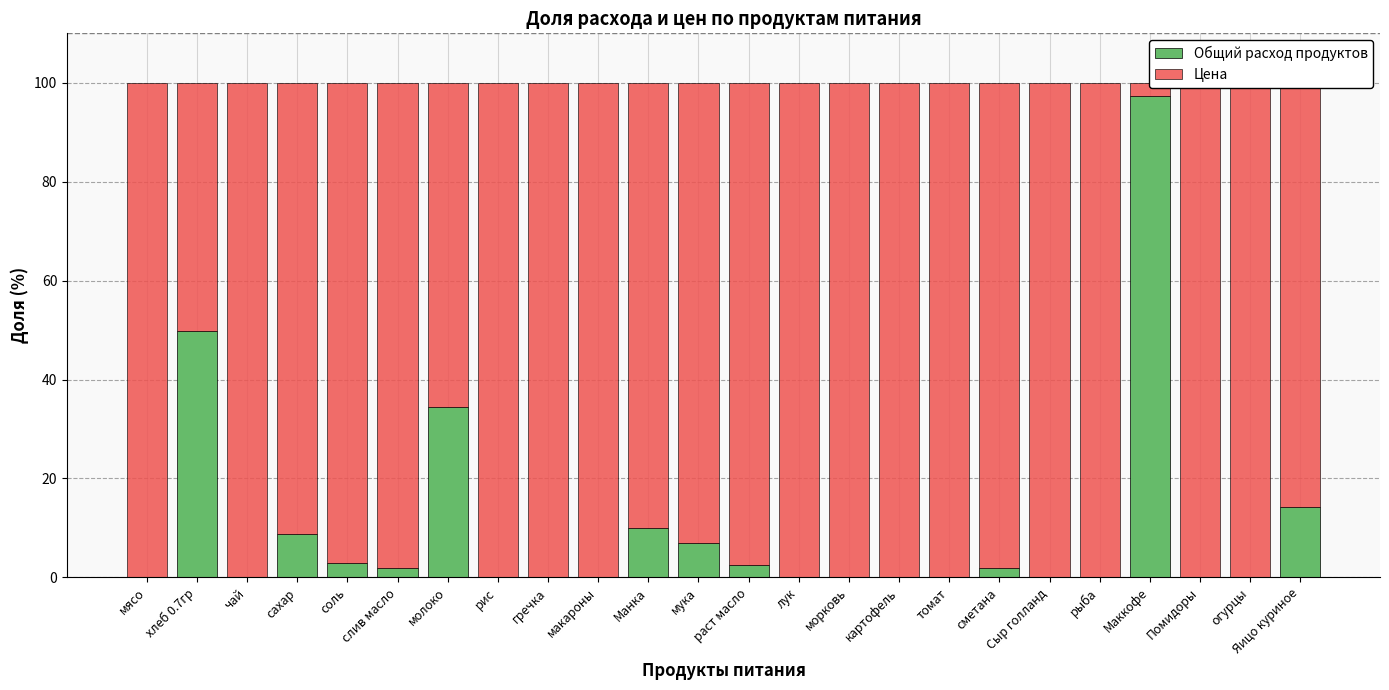

How many data points in Цена are less than 100?

11